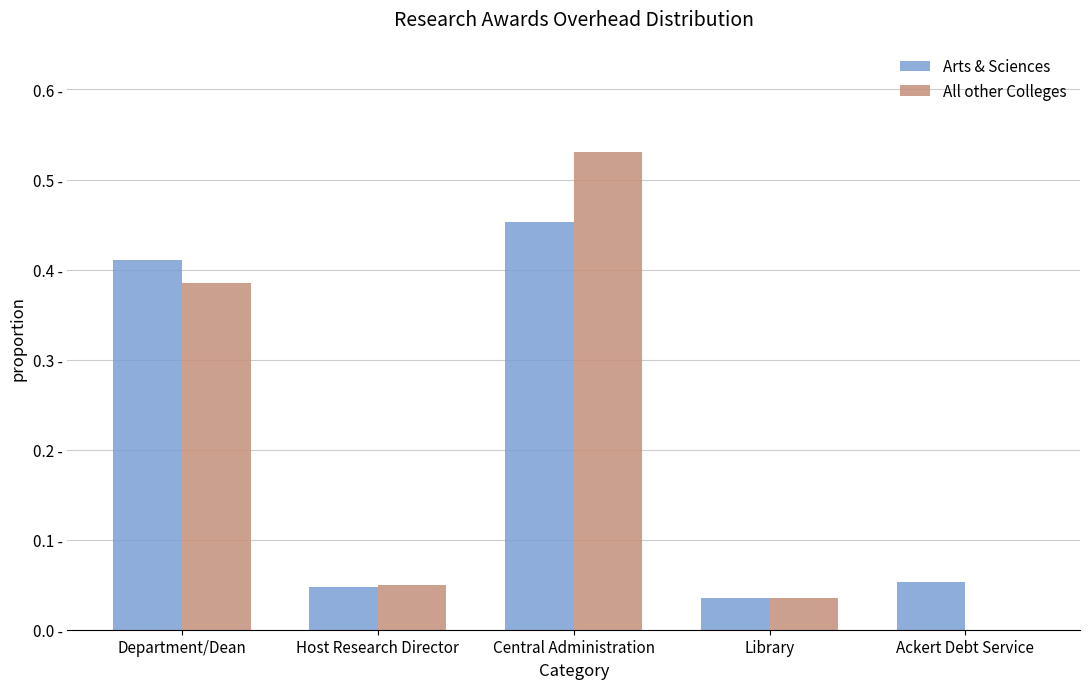

What is the label of the 5th bar from the right?

Department/Dean